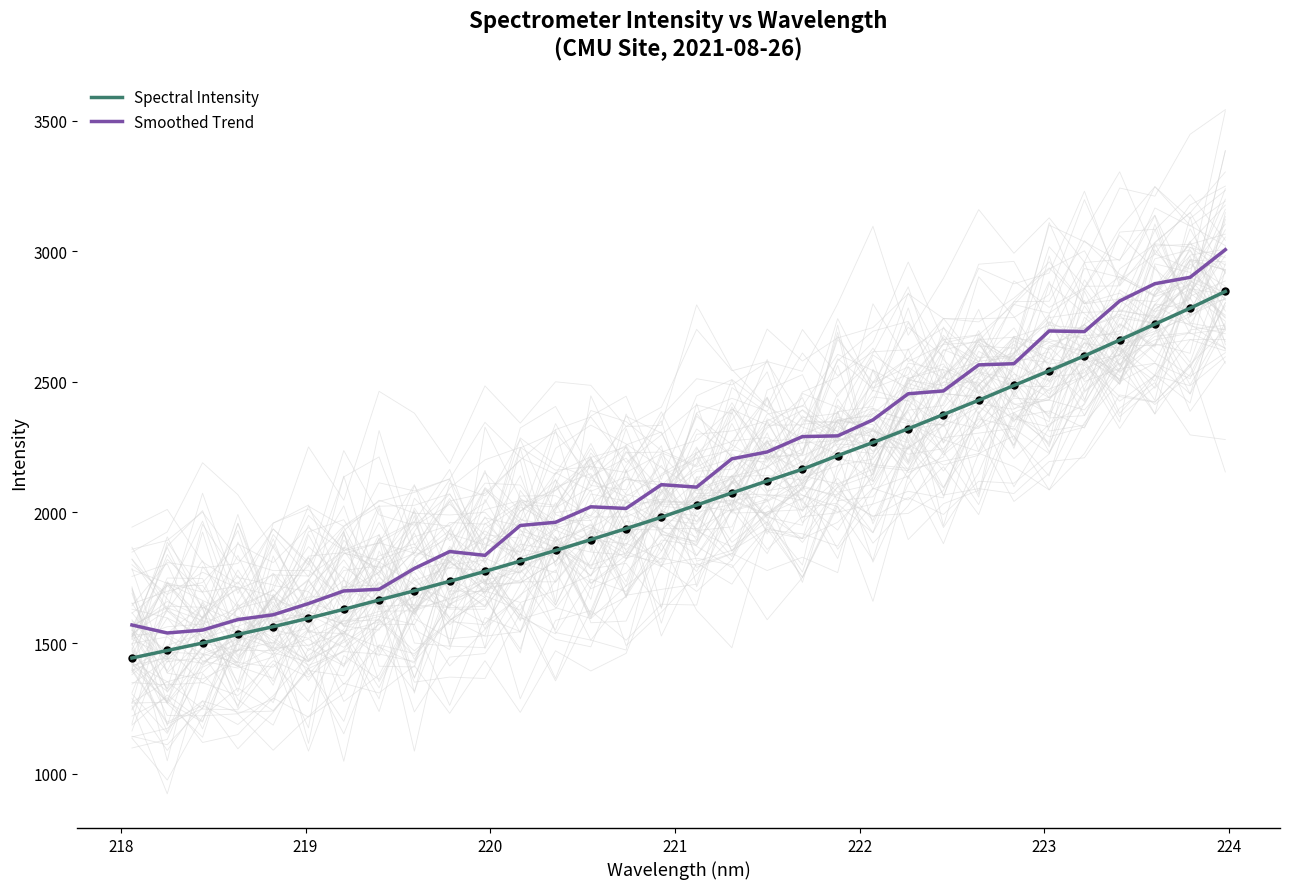

Which series contains the lowest Y value?

Spectral Intensity